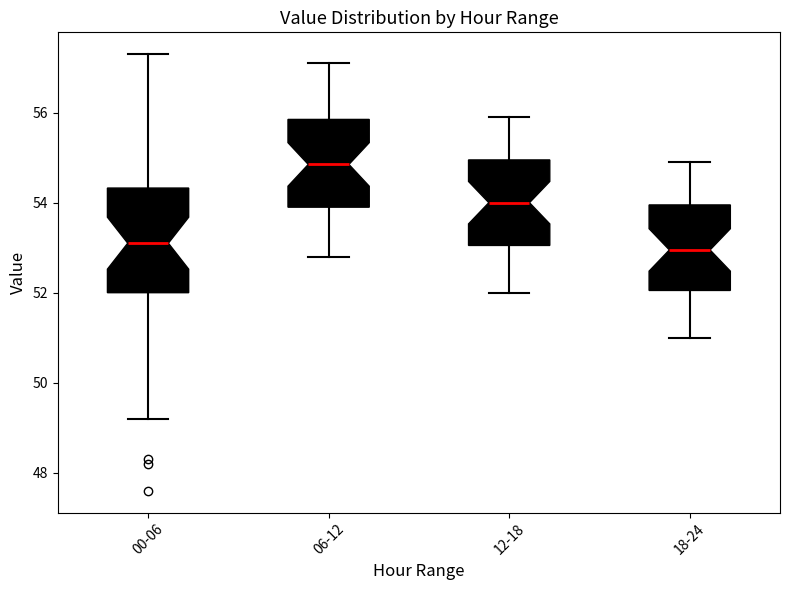

Comparing the boxes themselves (not the whiskers), which one is the tallest?

00-06